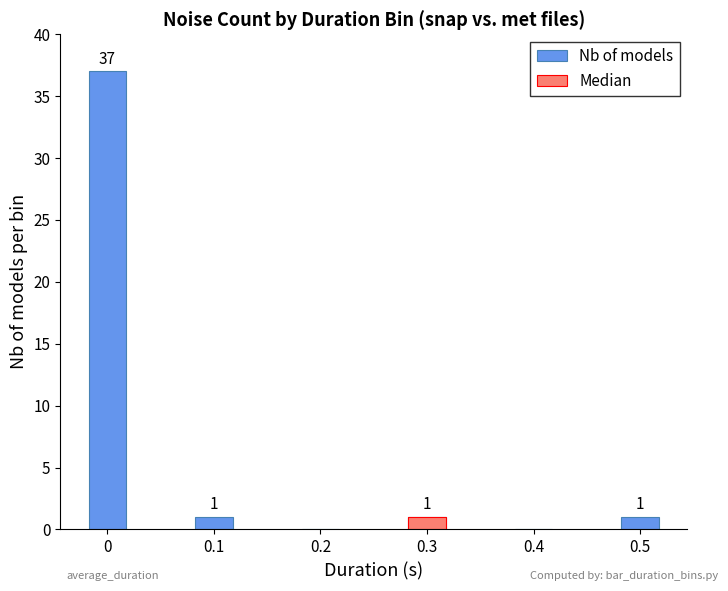

What is the greatest value displayed?

37